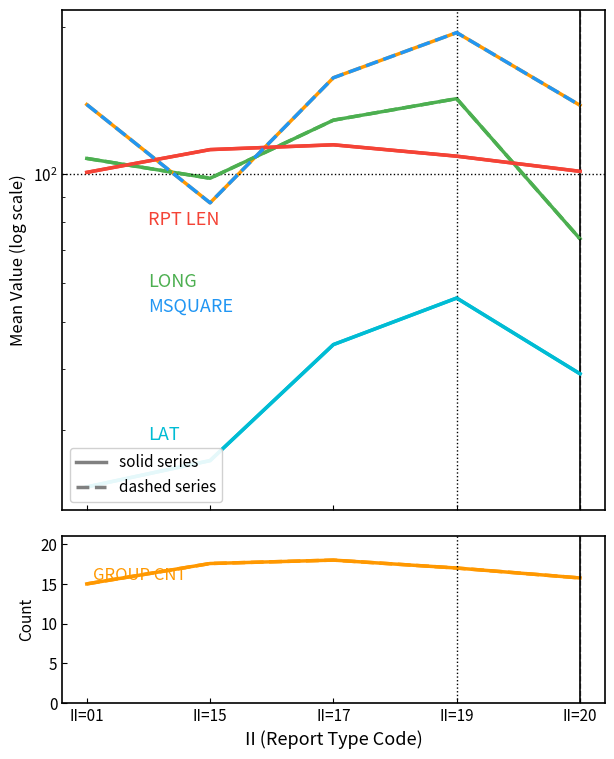

In MSQUARE, how many points are higher than both neighbors (excluding endpoints)?

1